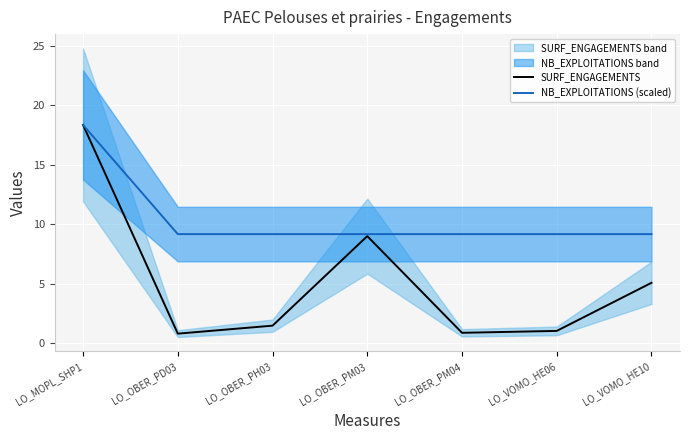

What is the minimum value for NB_EXPLOITATIONS (scaled)?

9.2